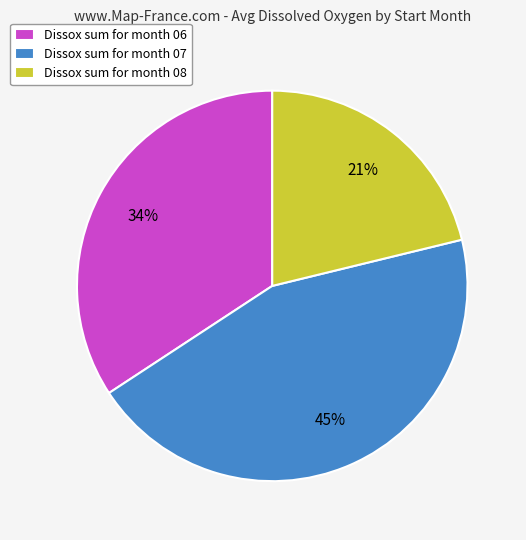

Is it true that Dissox sum for month 07 is 31% of the pie?

False